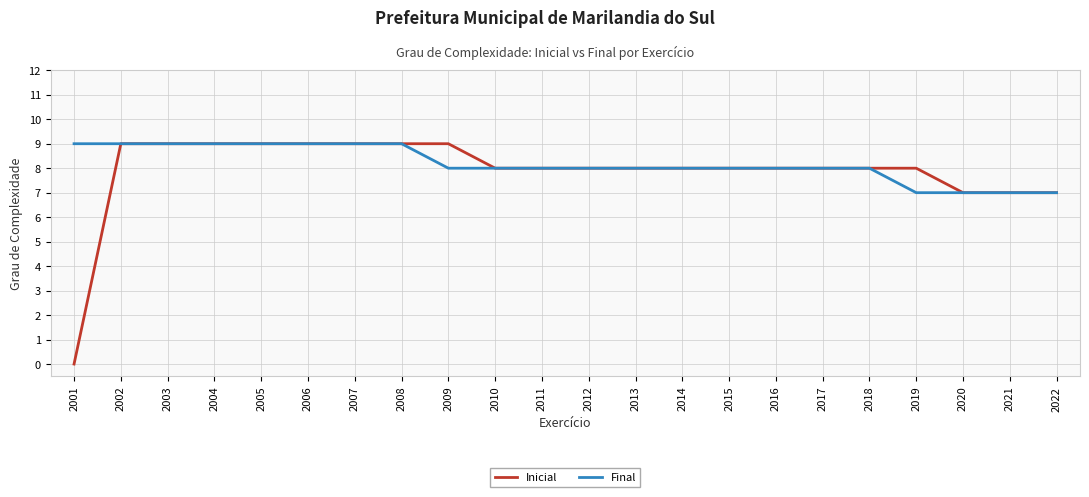

The value of Inicial at 2006 is 9. True or false?

True